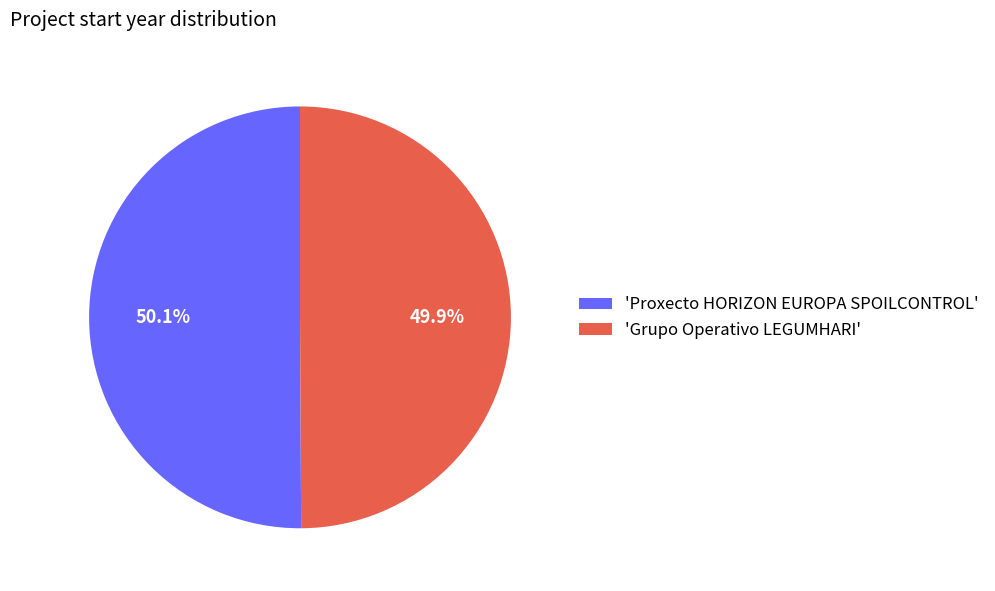

Combined, what portion of the pie is 'Grupo Operativo LEGUMHARI' and 'Proxecto HORIZON EUROPA SPOILCONTROL'?

100.0%